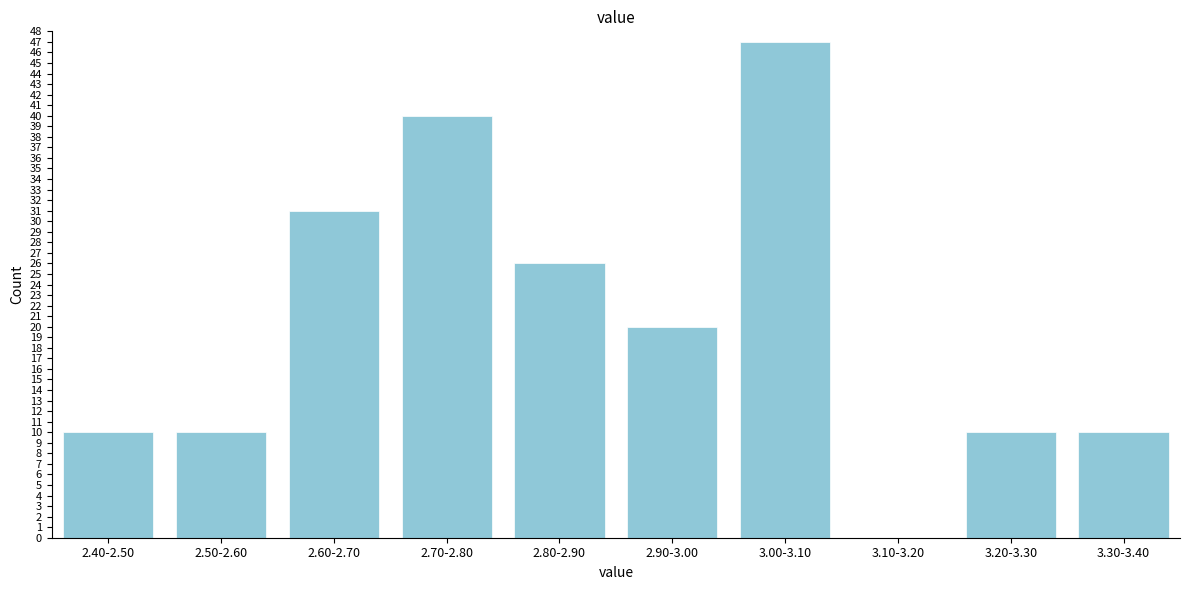

Reading right to left, what are all the values shown in this chart?

3.30-3.40=10	3.20-3.30=10	3.10-3.20=0	3.00-3.10=47	2.90-3.00=20	2.80-2.90=26	2.70-2.80=40	2.60-2.70=31	2.50-2.60=10	2.40-2.50=10